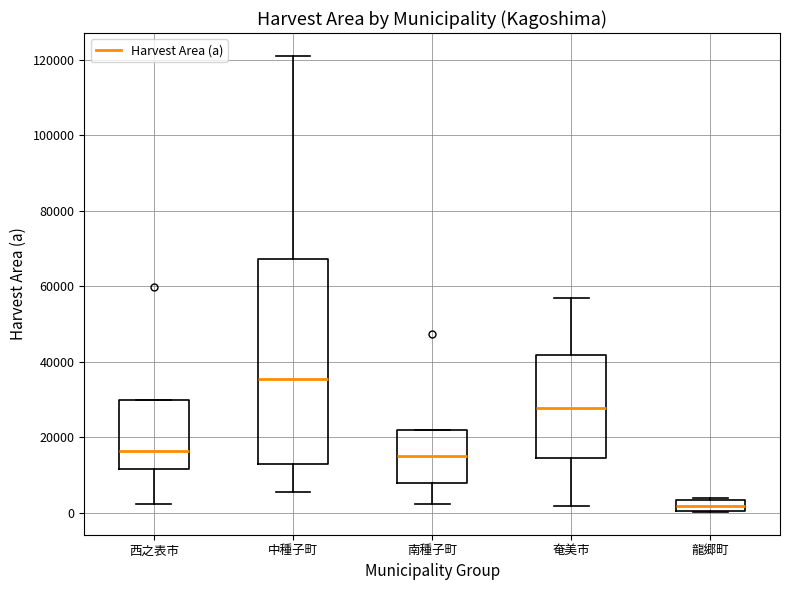

Which box's median line is the highest?

中種子町